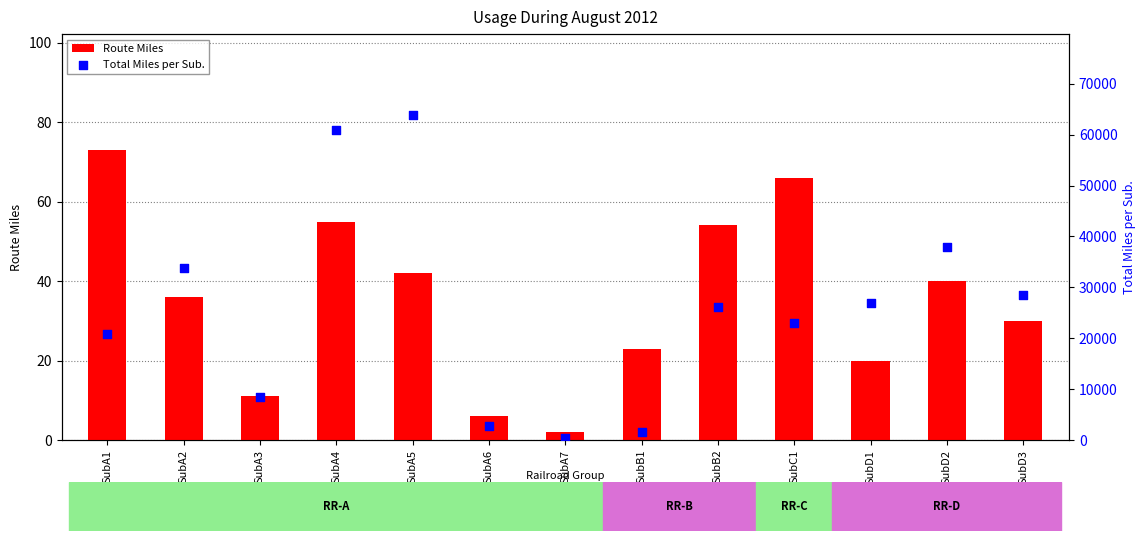

Which series contains the lowest Y value?

Route Miles